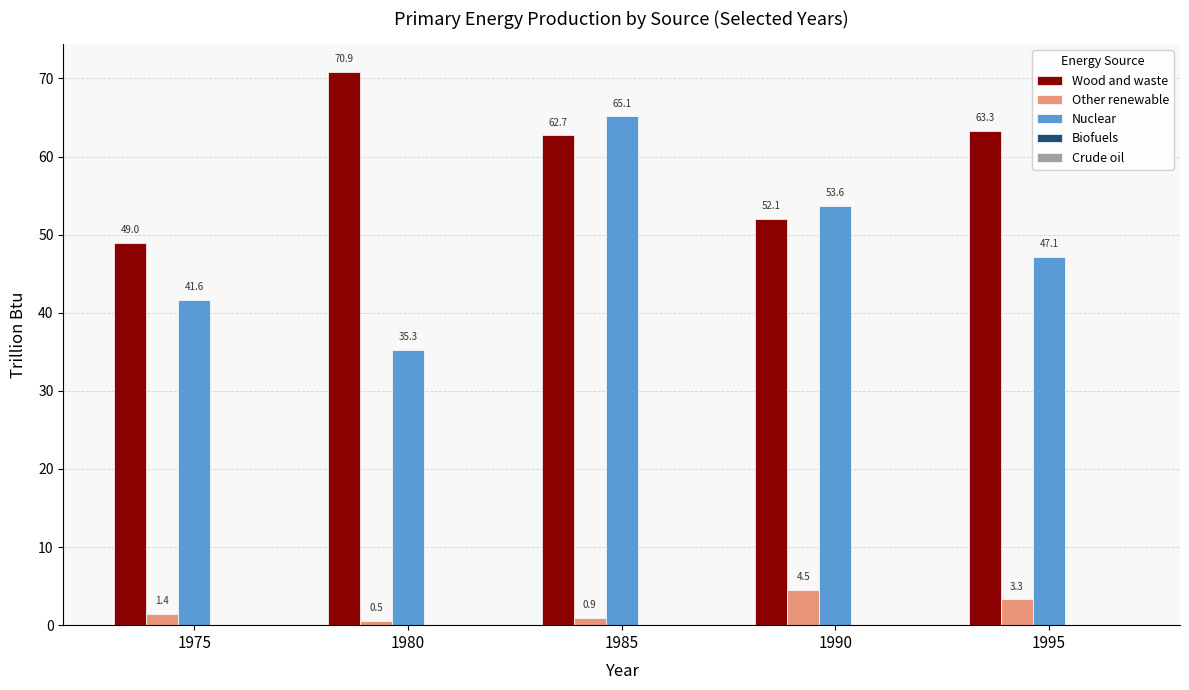

At which category is the sum across all series the highest?

1985